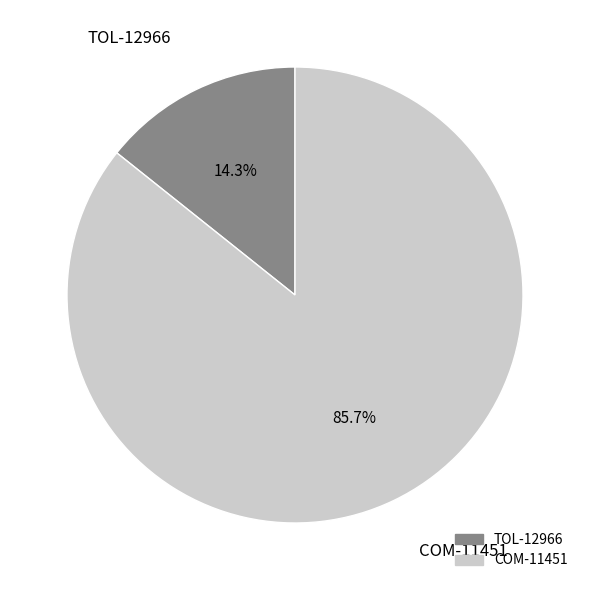

Which slice represents more than half of the pie?

COM-11451